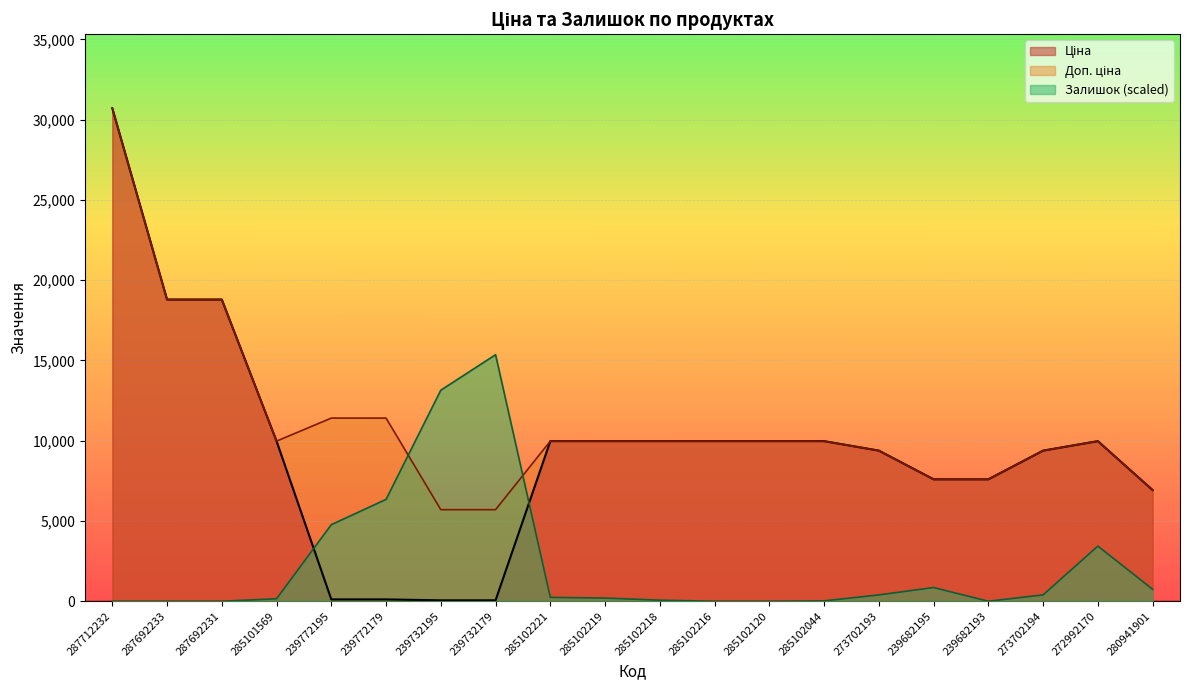

At which category does the chart reach its minimum across all series?

287712232